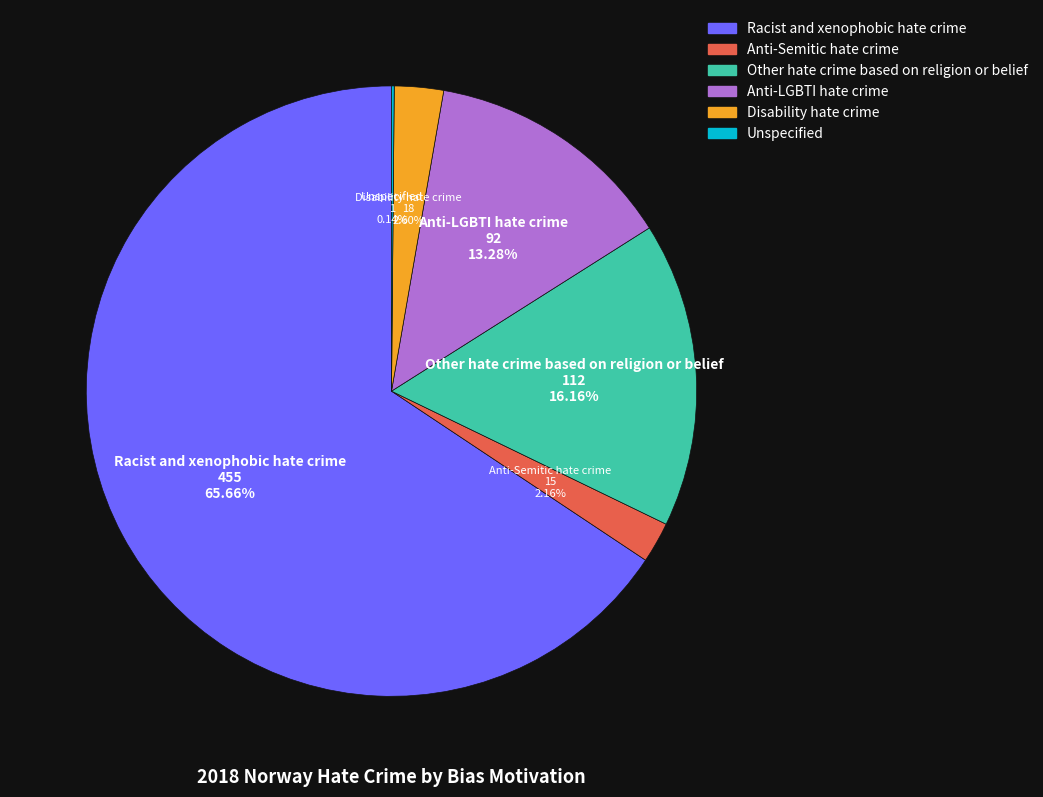

What is the ratio of the value at Anti-LGBTI hate crime to the value at Other hate crime based on religion or belief?

0.8